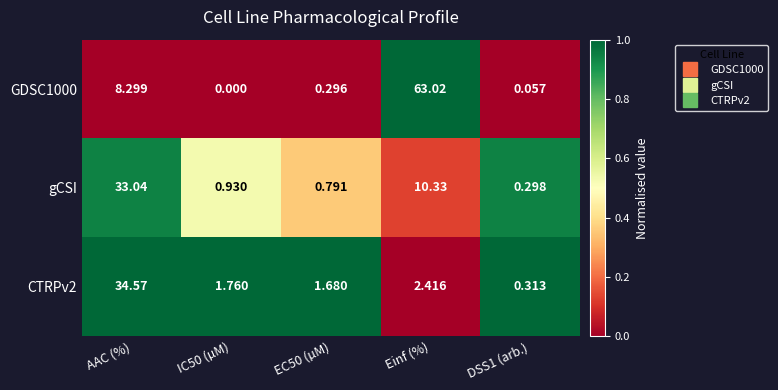

At how many categories does at least one series exceed 0?

5